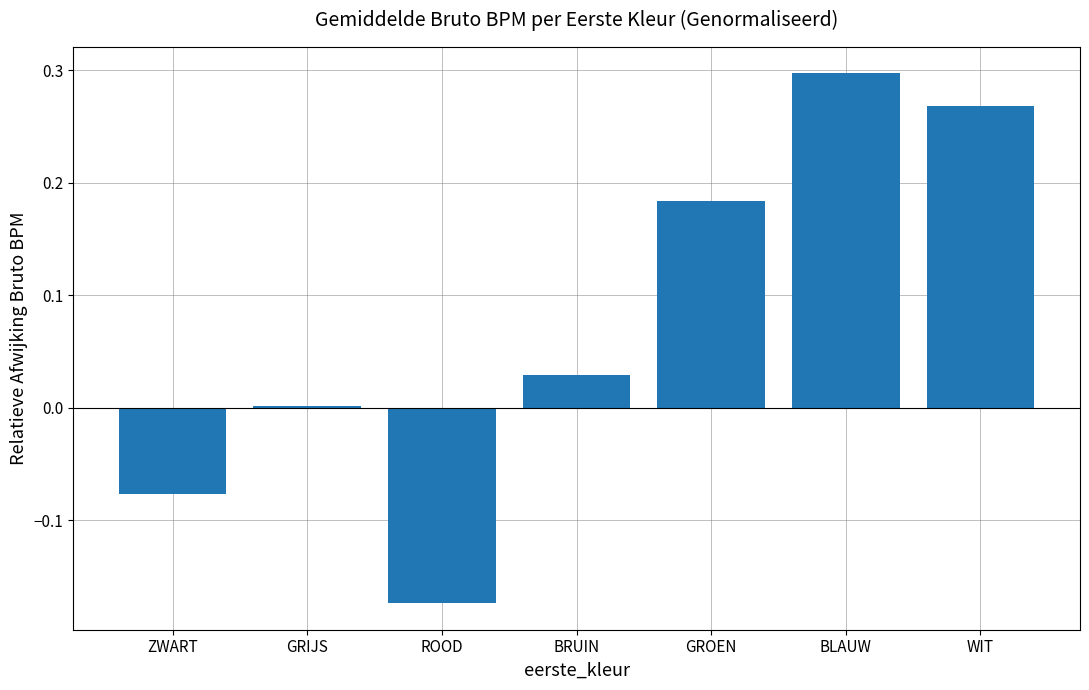

Between GRIJS and BRUIN, which is larger?

BRUIN